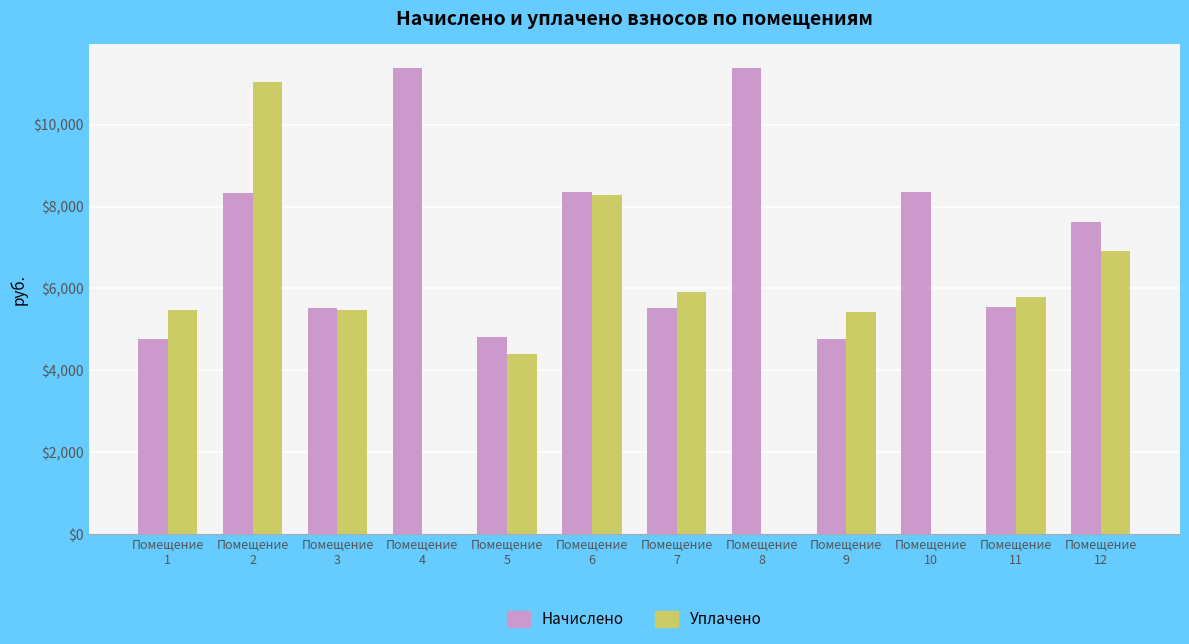

Does the chart contain stacked bars?

No